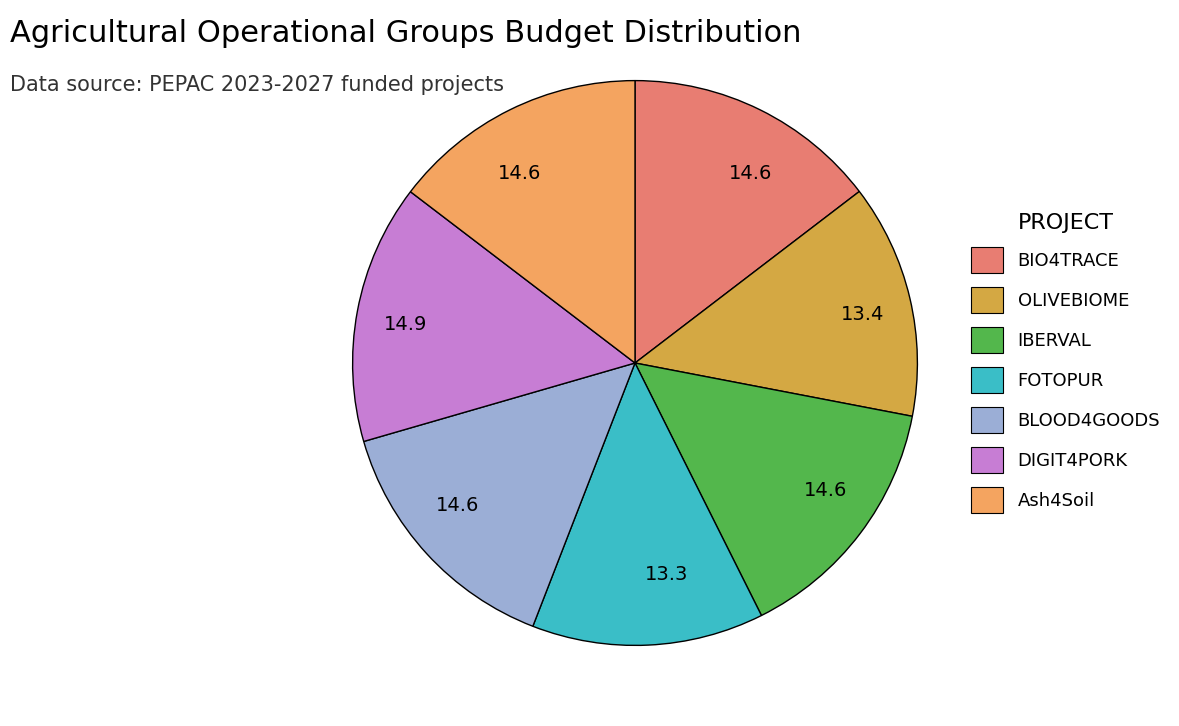

How many segments does this pie chart have?

7